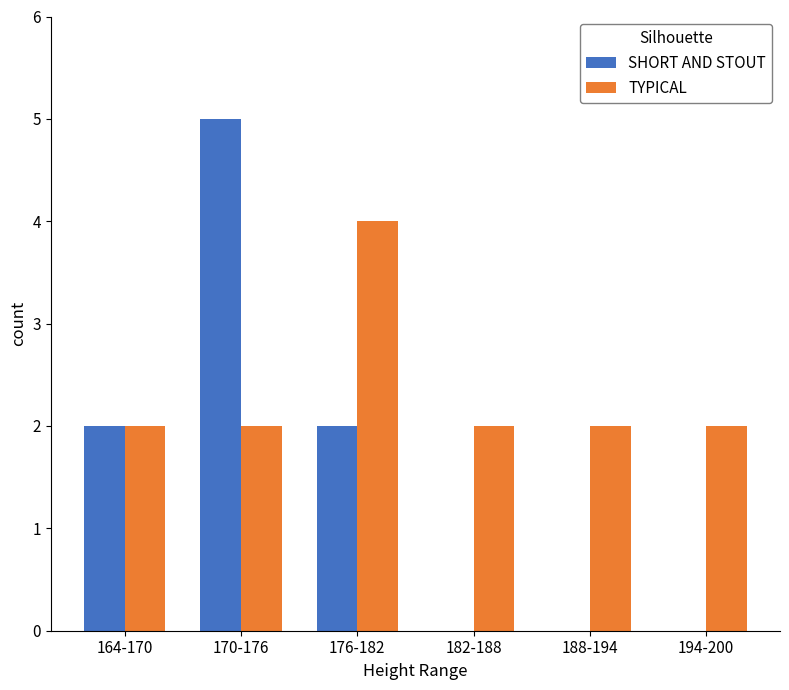

Reading left to right, transcribe all the data shown in this chart.

SHORT AND STOUT: 2	5	2	0	0	0
TYPICAL: 2	2	4	2	2	2